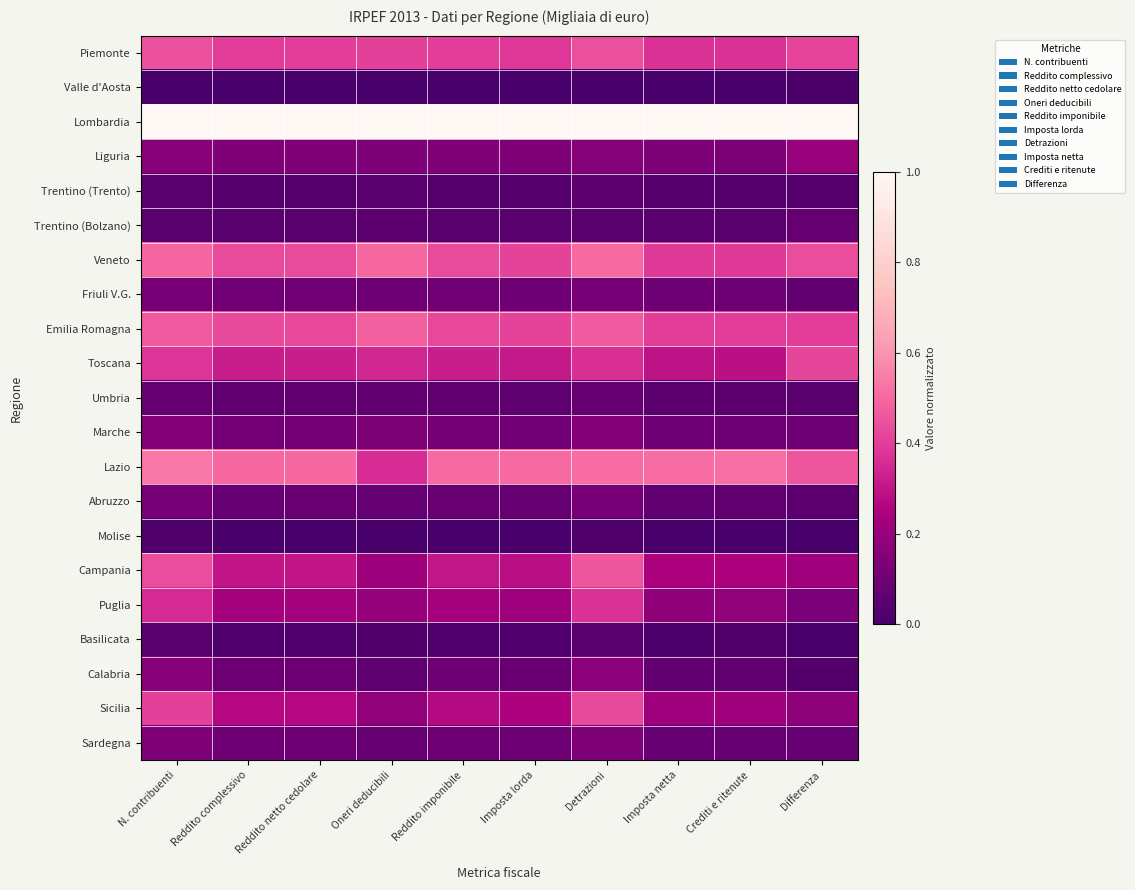

How many categories are shown in the chart?

10